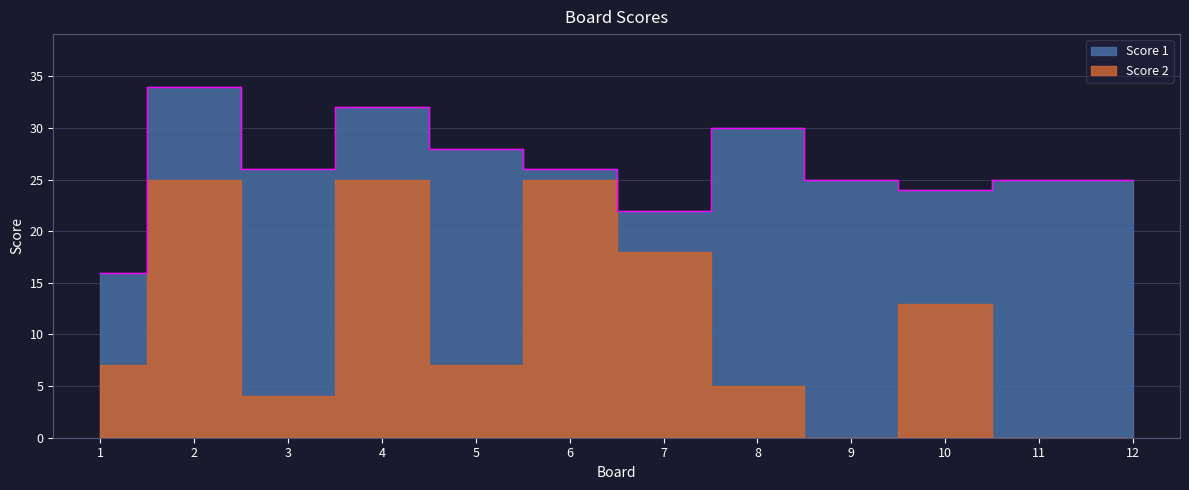

At which label does Score 1 first exceed 21?

3